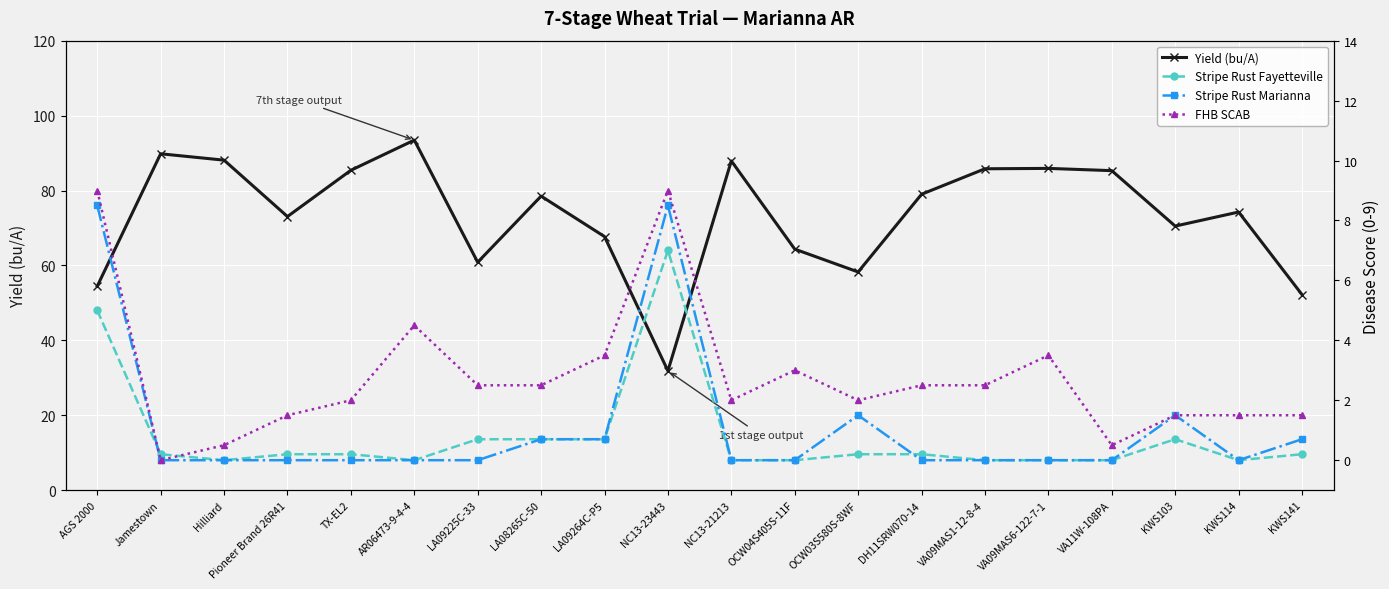

Reading left to right, list all the values displayed in this chart.

Yield (bu/A): 54.5	89.8	88.1	73.0	85.4	93.5	60.9	78.5	67.7	31.9	87.9	64.3	58.2	79.0	85.8	85.9	85.3	70.5	74.2	52.2
Stripe Rust Fayetteville: 5.0	0.2	0.0	0.2	0.2	0.0	0.7	0.7	0.7	7.0	0.0	0.0	0.2	0.2	0.0	0.0	0.0	0.7	0.0	0.2
Stripe Rust Marianna: 8.5	0.0	0.0	0.0	0.0	0.0	0.0	0.7	0.7	8.5	0.0	0.0	1.5	0.0	0.0	0.0	0.0	1.5	0.0	0.7
FHB SCAB: 9.0	0.0	0.5	1.5	2.0	4.5	2.5	2.5	3.5	9.0	2.0	3.0	2.0	2.5	2.5	3.5	0.5	1.5	1.5	1.5